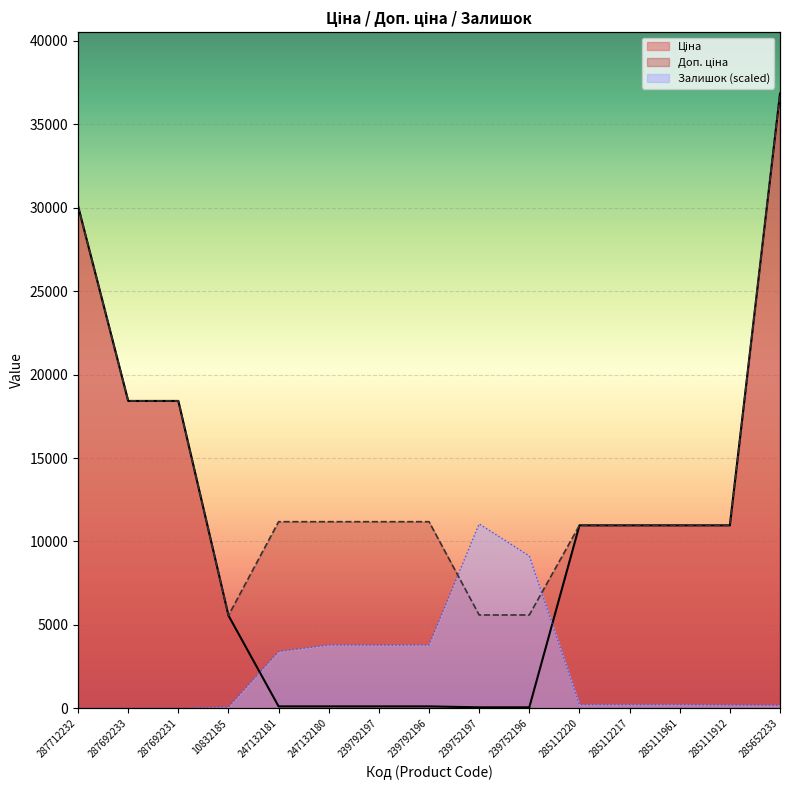

What is the label of the 11th point from the left?

285112220